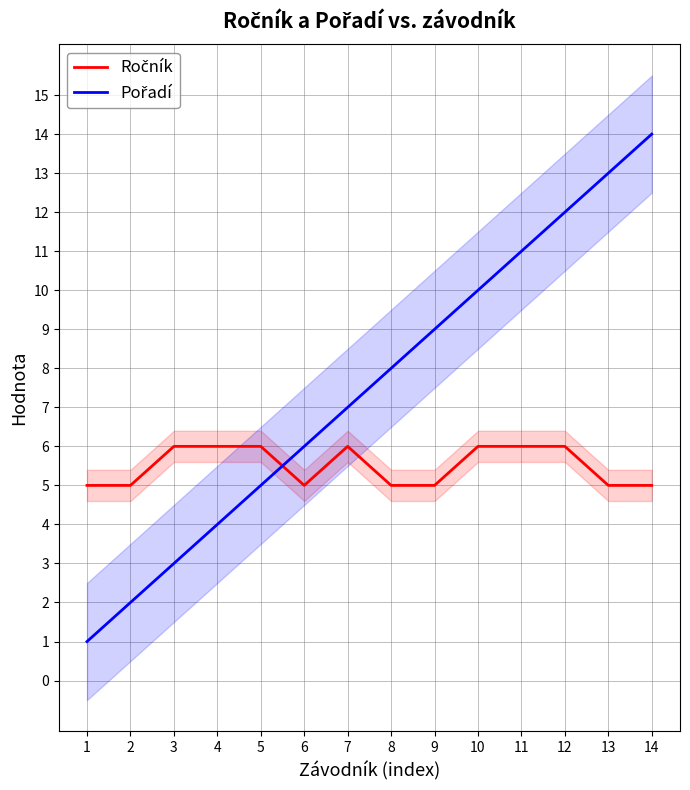

Where is Ročník nearest to the value 5?

1